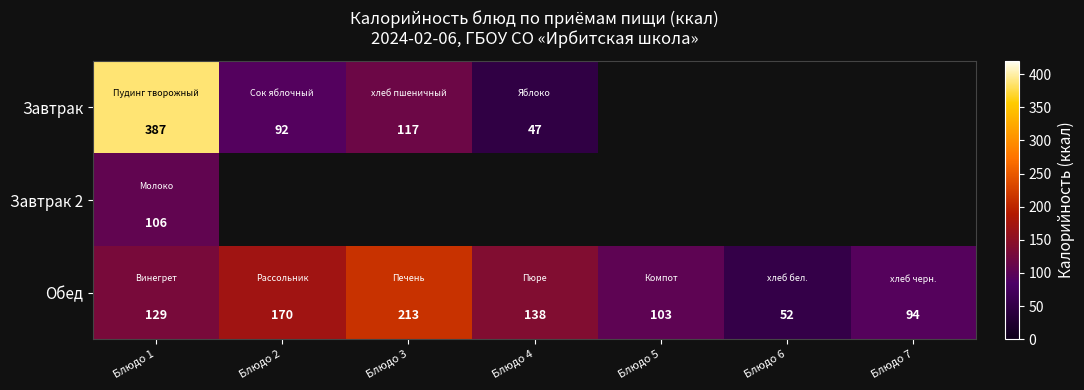

Rank the categories by Обед value from lowest to highest.

Блюдо 6, Блюдо 7, Блюдо 5, Блюдо 1, Блюдо 4, Блюдо 2, Блюдо 3